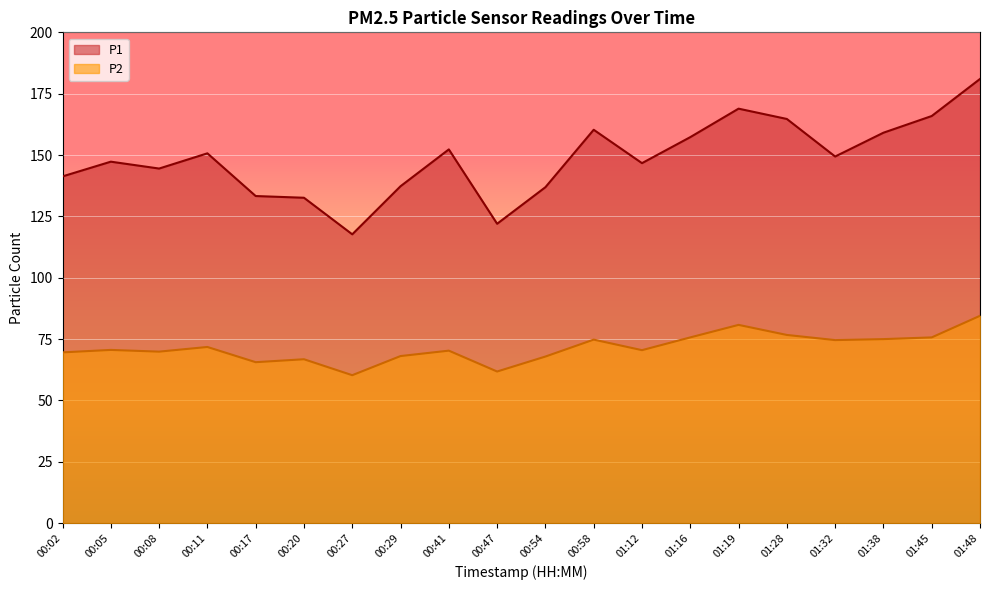

Which category has the lowest value in the P2 series?

00:27